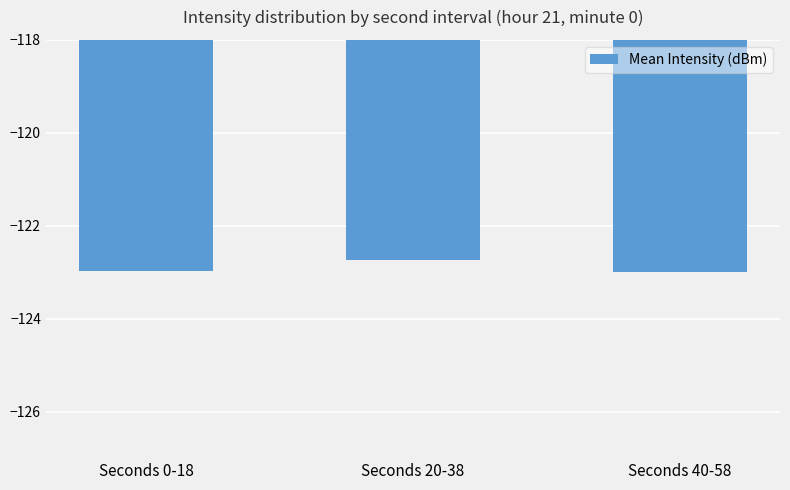

What is the value of the 3rd bar from the left?

-123.0